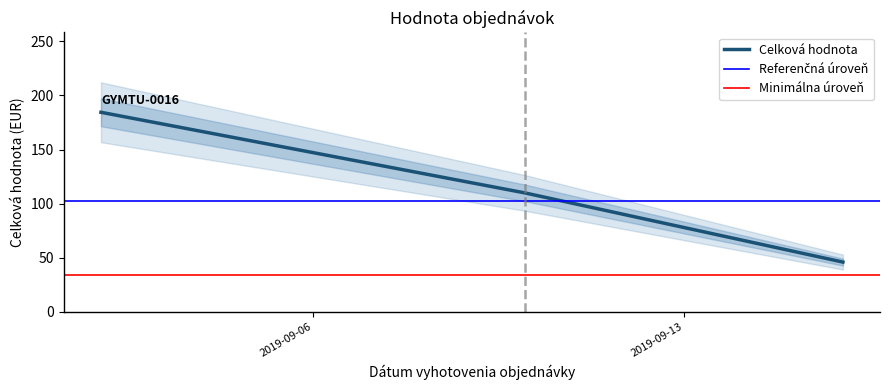

What is the value of the 1st point from the left?

184.4